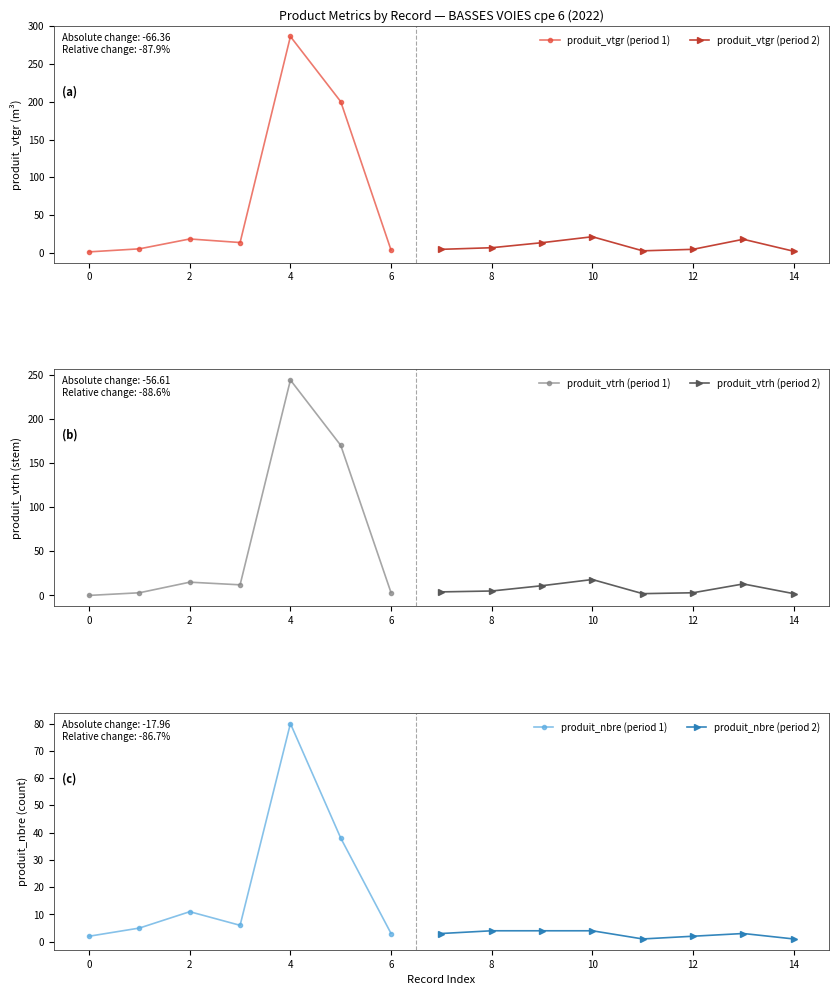

Rank the series by their maximum value, from lowest to highest.

produit_nbre, produit_vtrh, produit_vtgr